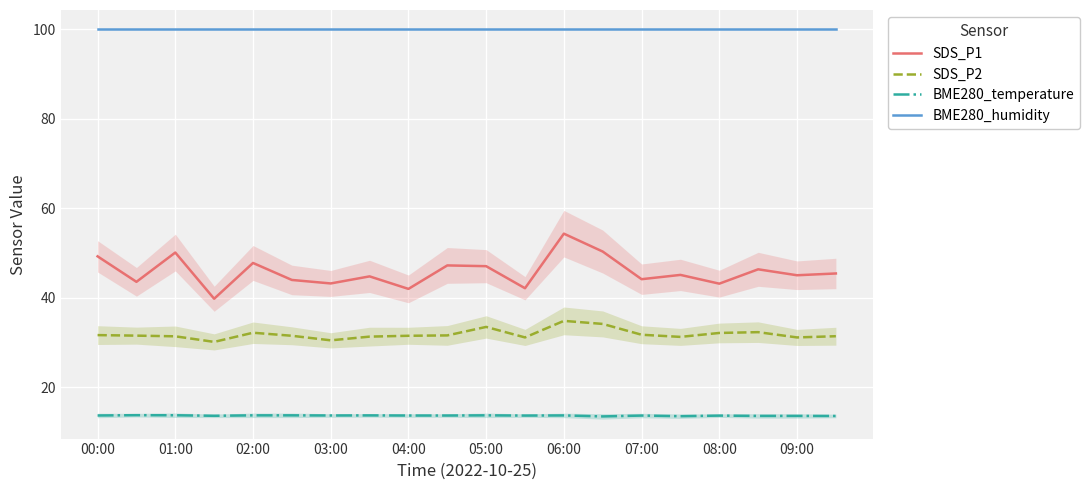

Reading left to right, what are all the values shown in this chart?

SDS_P1: 49.3	43.6	50.1	39.8	47.8	44.0	43.2	44.8	42.0	47.2	47.1	42.1	54.4	50.4	44.2	45.1	43.2	46.4	45.0	45.5
SDS_P2: 31.7	31.6	31.4	30.1	32.2	31.5	30.5	31.3	31.5	31.6	33.5	31.1	34.9	34.2	31.8	31.3	32.1	32.3	31.1	31.4
BME280_temperature: 13.7	13.8	13.8	13.6	13.7	13.7	13.7	13.7	13.7	13.7	13.7	13.7	13.7	13.5	13.7	13.5	13.7	13.6	13.6	13.6
BME280_humidity: 100.0	100.0	100.0	100.0	100.0	100.0	100.0	100.0	100.0	100.0	100.0	100.0	100.0	100.0	100.0	100.0	100.0	100.0	100.0	100.0